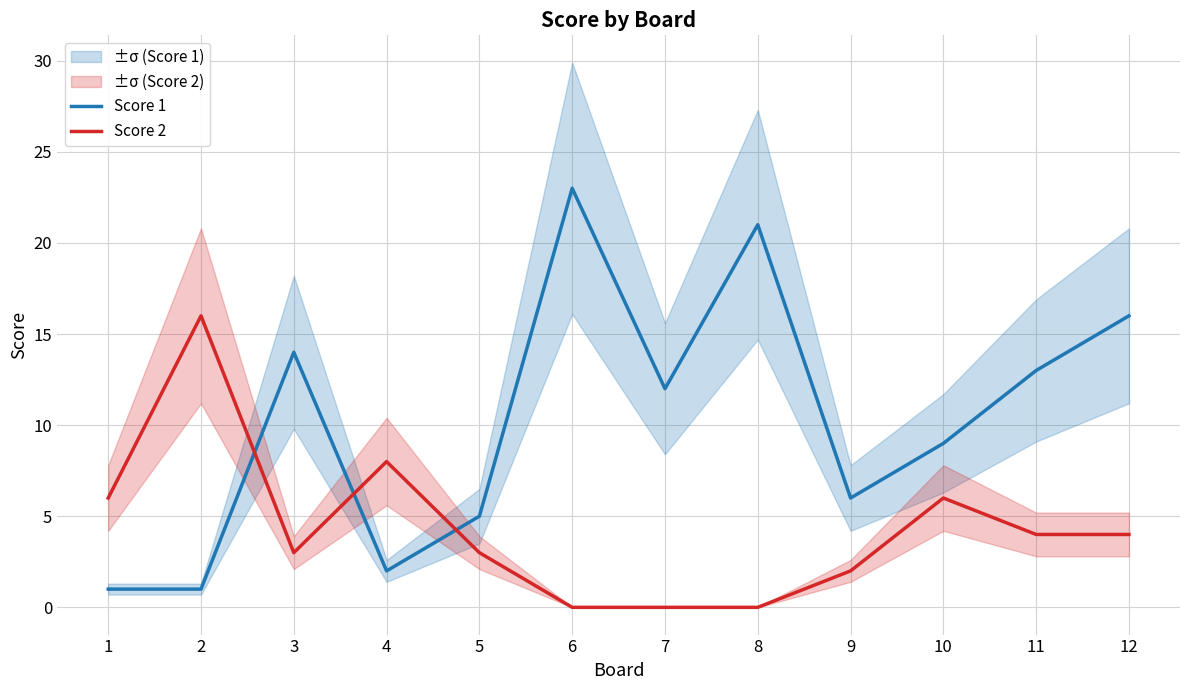

Which series has the largest total across all categories?

Score 1